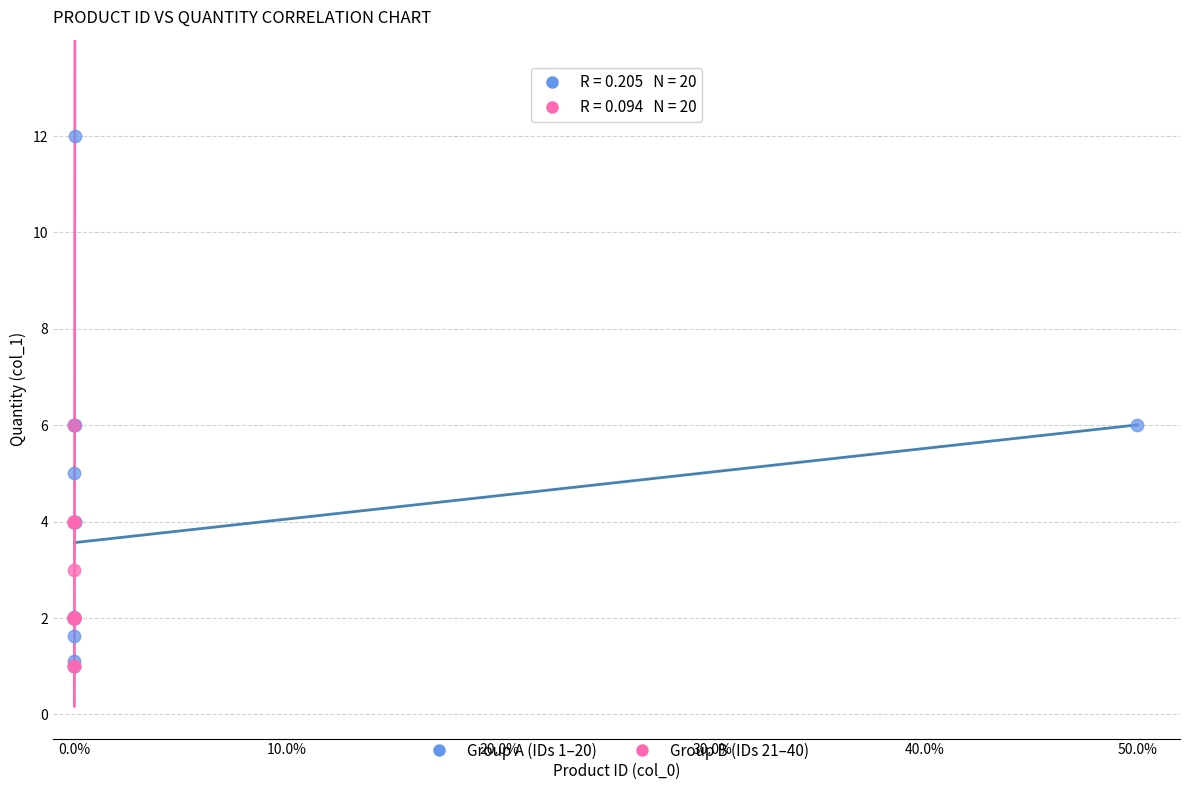

Which series contains the highest Y value?

Group A (IDs 1–20)